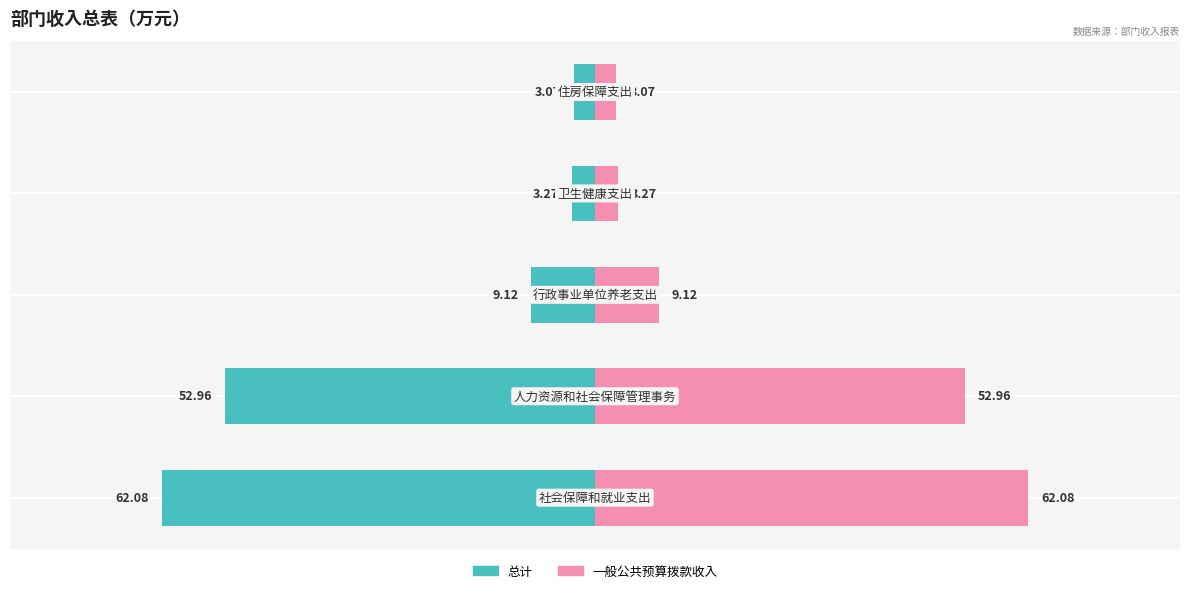

Which series has the widest spread of values?

总计